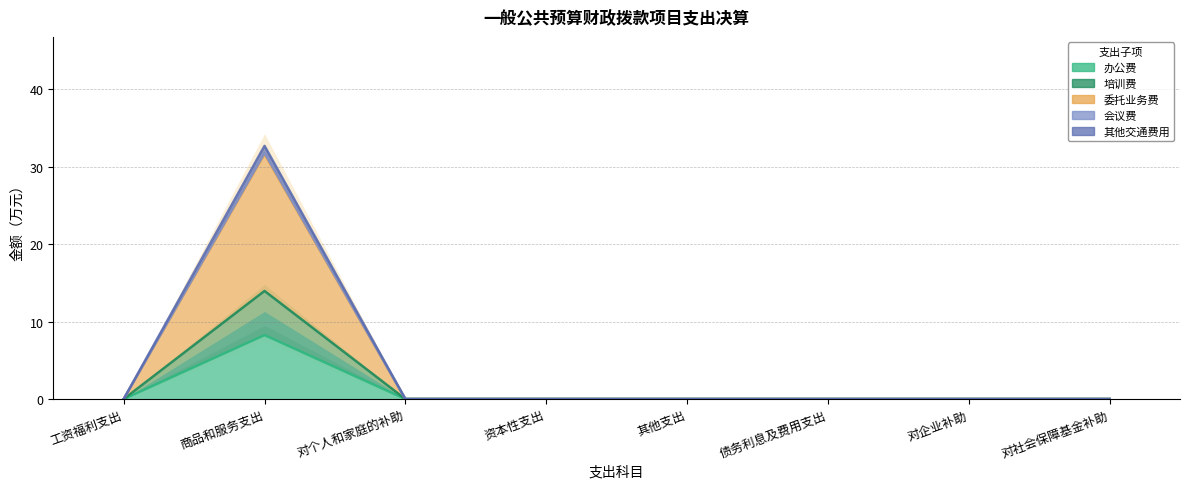

At which category does 培训费 reach its first local peak?

商品和服务支出